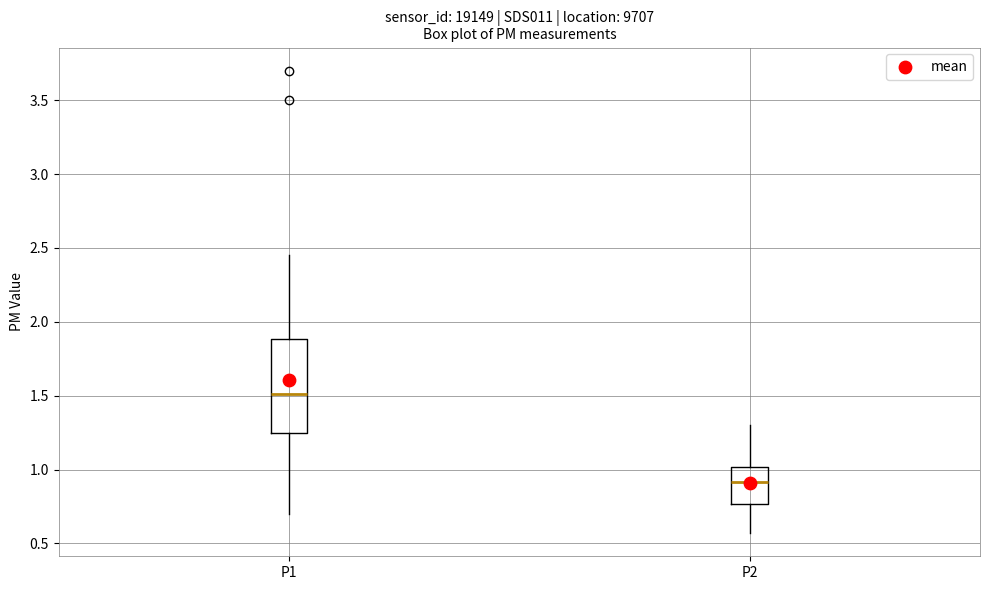

Reading left to right, read every box against the y-axis: the position of its median line, the range the box covers, and the ends of its whiskers. The values are not printed on the chart, so give them approximately, as read against the axis.

P1: median 1.50, box 1.25 to 1.90, whiskers 0.70 to 2.45
P2: median 0.90, box 0.75 to 1.00, whiskers 0.55 to 1.30